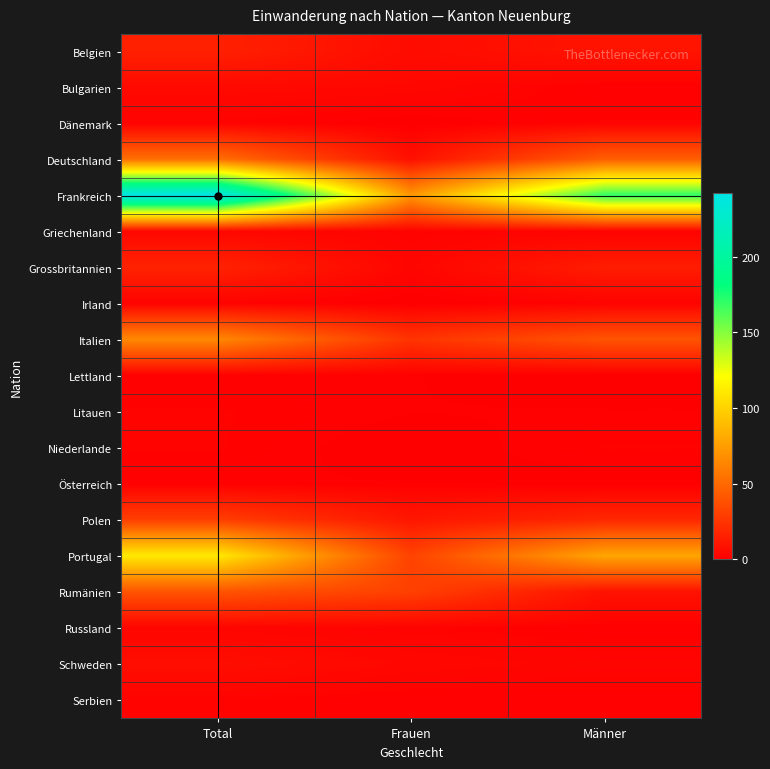

At which category does the chart reach its minimum across all series?

Frauen